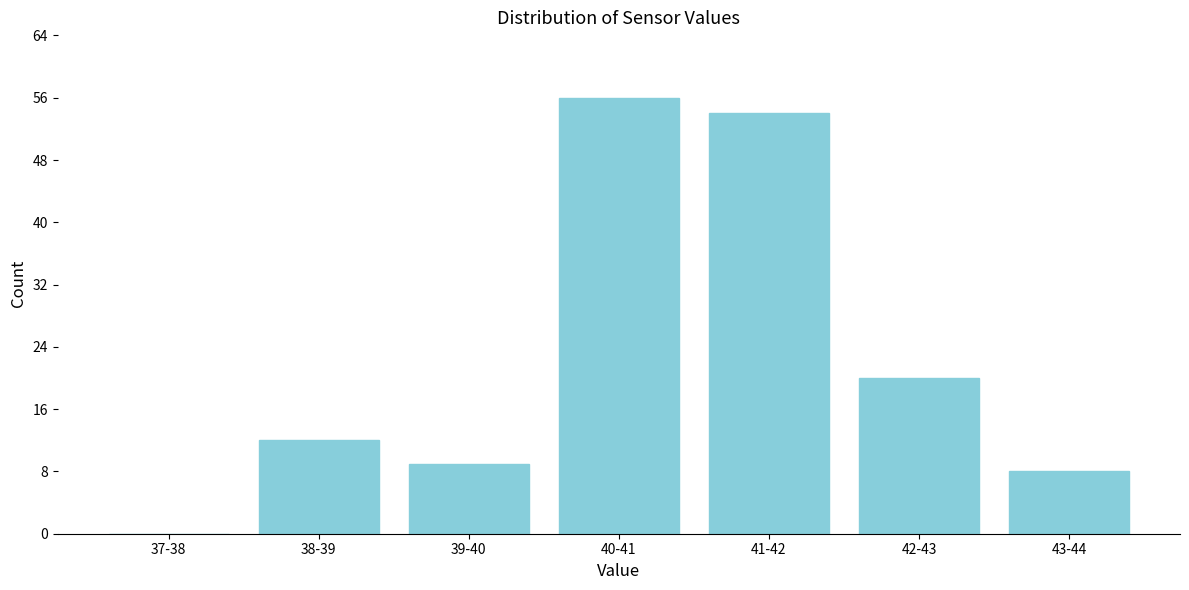

Reading right to left, extract all data points from this chart.

43-44=8	42-43=20	41-42=54	40-41=56	39-40=9	38-39=12	37-38=0